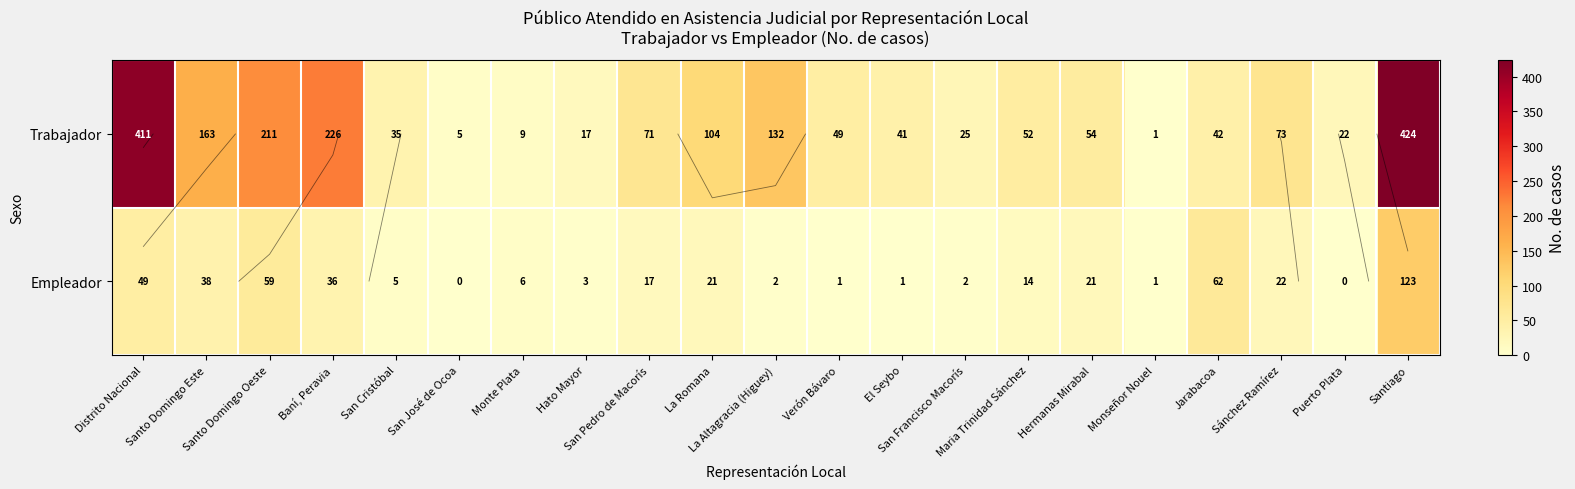

Which series has the largest total across all categories?

Trabajador